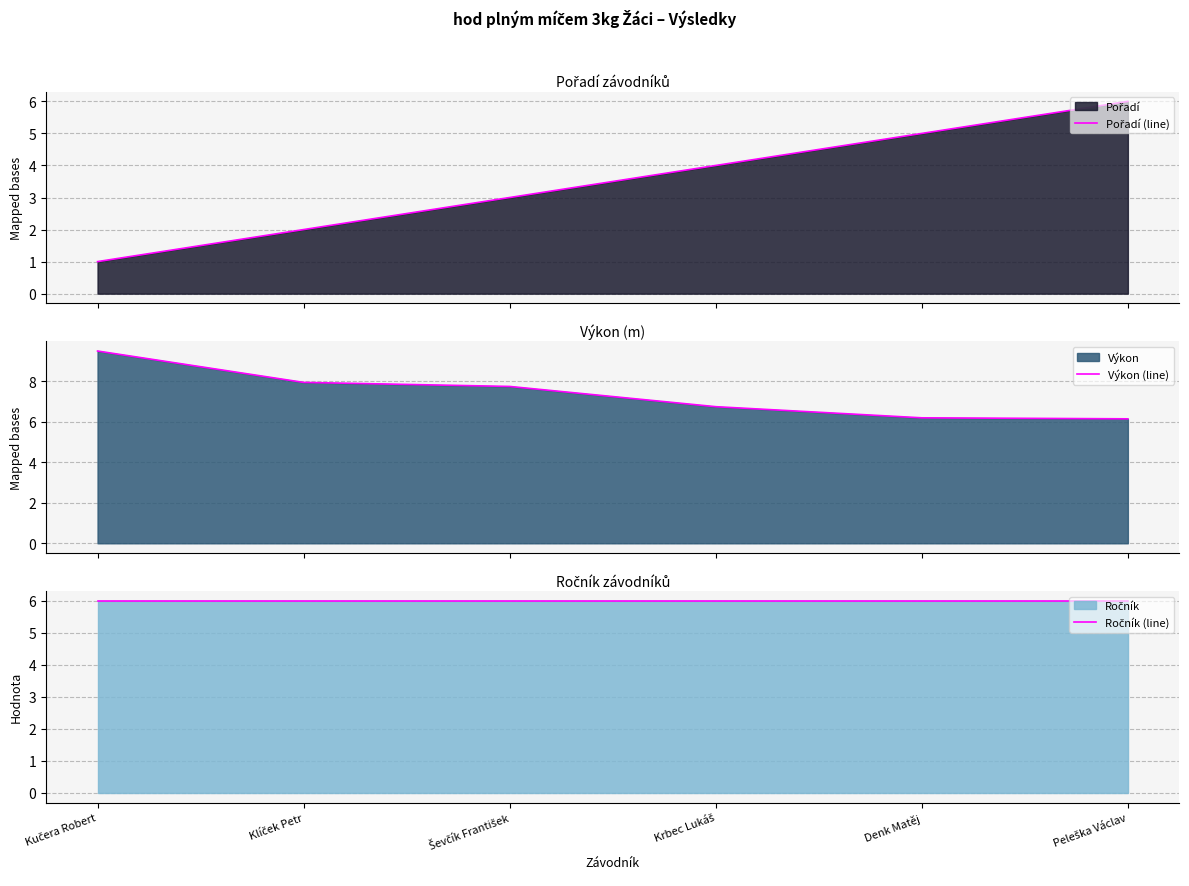

How many lines are shown in the chart?

3